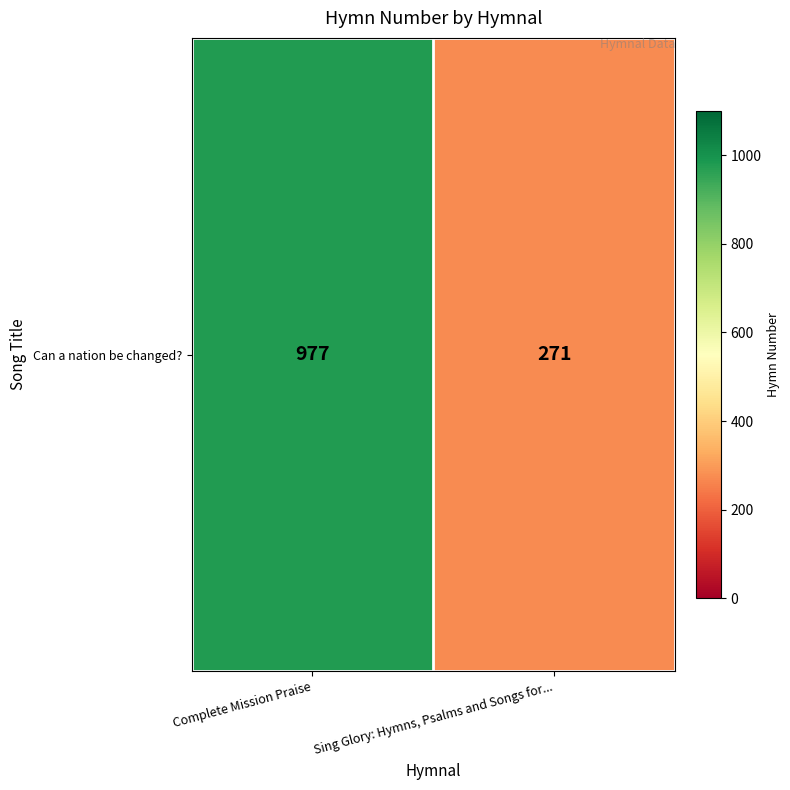

Approximately how many times larger is the value at Complete Mission Praise compared to Sing Glory: Hymns, Psalms and Songs for...?

3.6